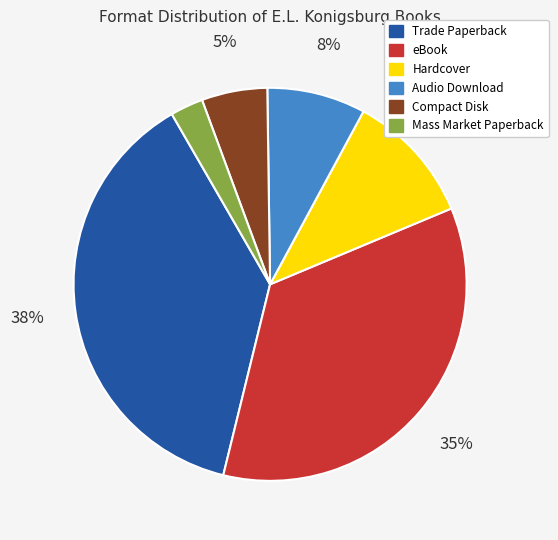

The Hardcover slice represents 19% of the pie. True or false?

False